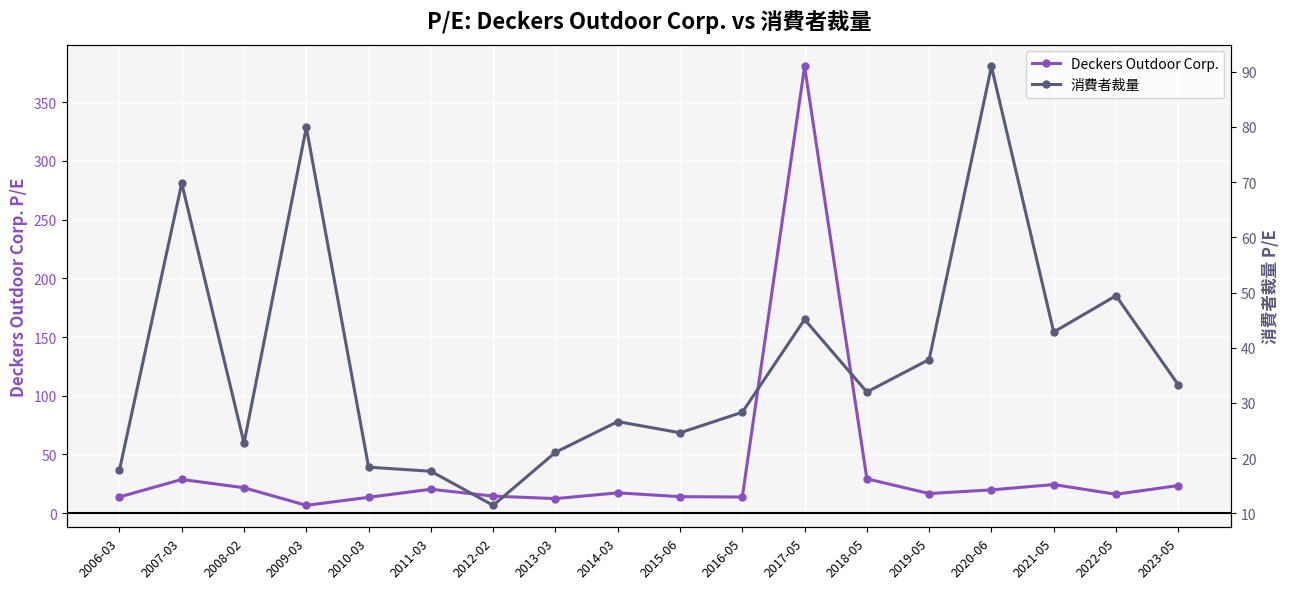

List the series in order of their overall mean, highest first.

Deckers Outdoor Corp., 消費者裁量